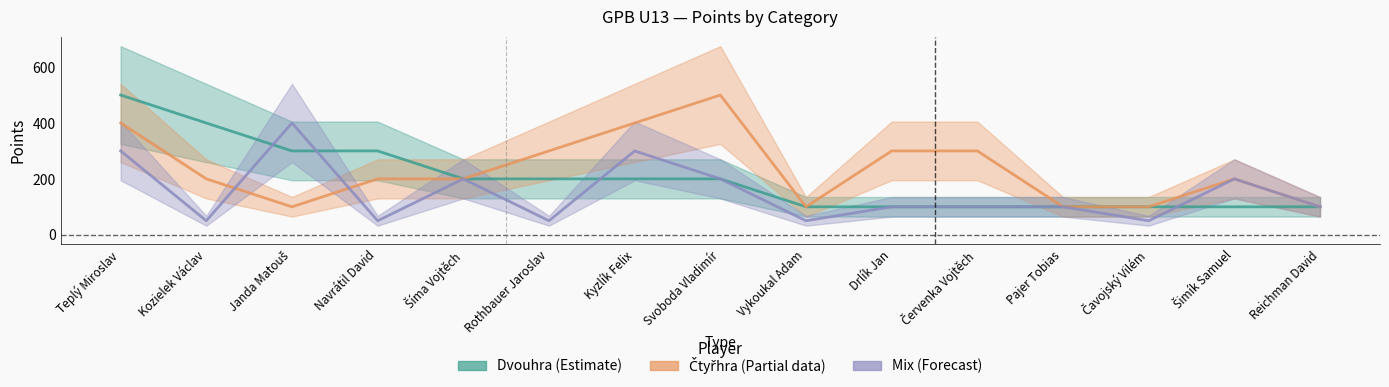

Reading right to left, what are all the values shown in this chart?

Dvouhra (Estimate): 100	100	100	100	100	100	100	200	200	200	200	300	300	400	500
Čtyřhra (Estimate based on partial data): 100	200	100	100	300	300	100	500	400	300	200	200	100	200	400
Mix (Forecast): 100	200	50	100	100	100	50	200	300	50	200	50	400	50	300